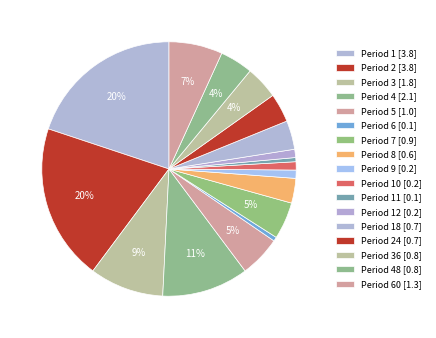

How many segments does this pie chart have?

17